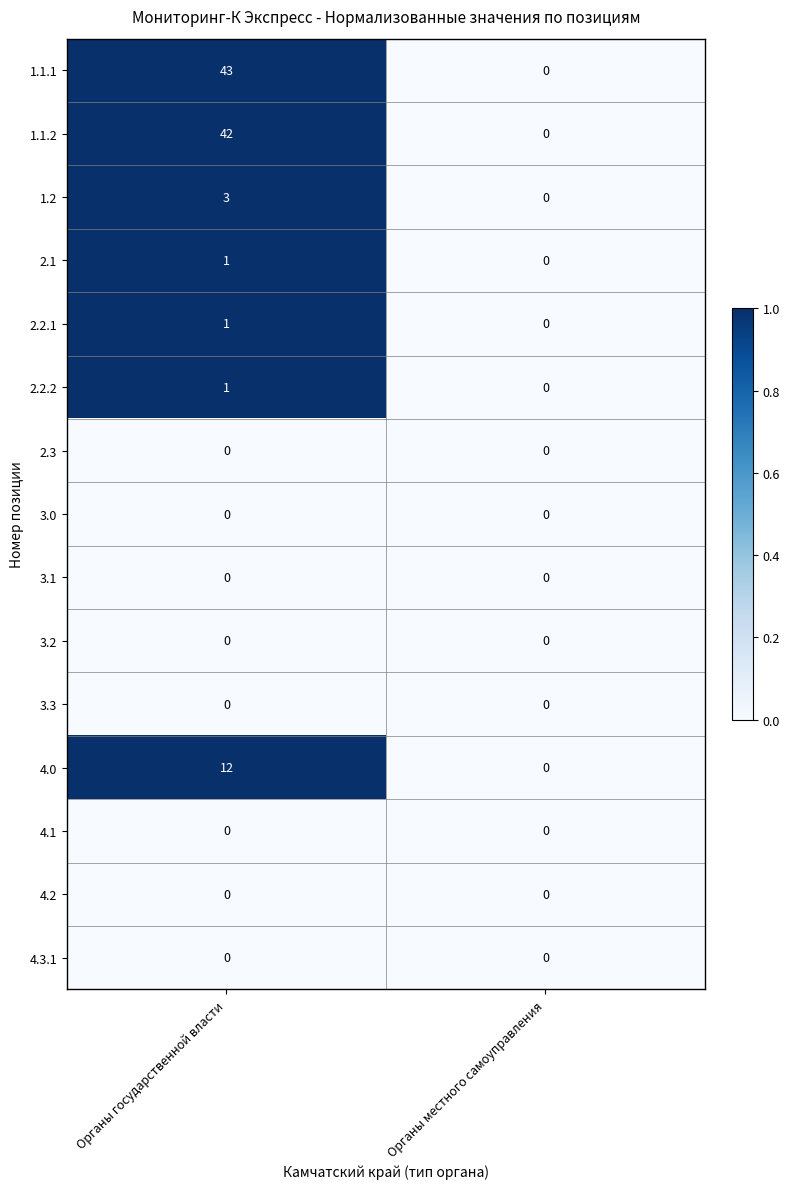

What is the greatest value displayed?

43